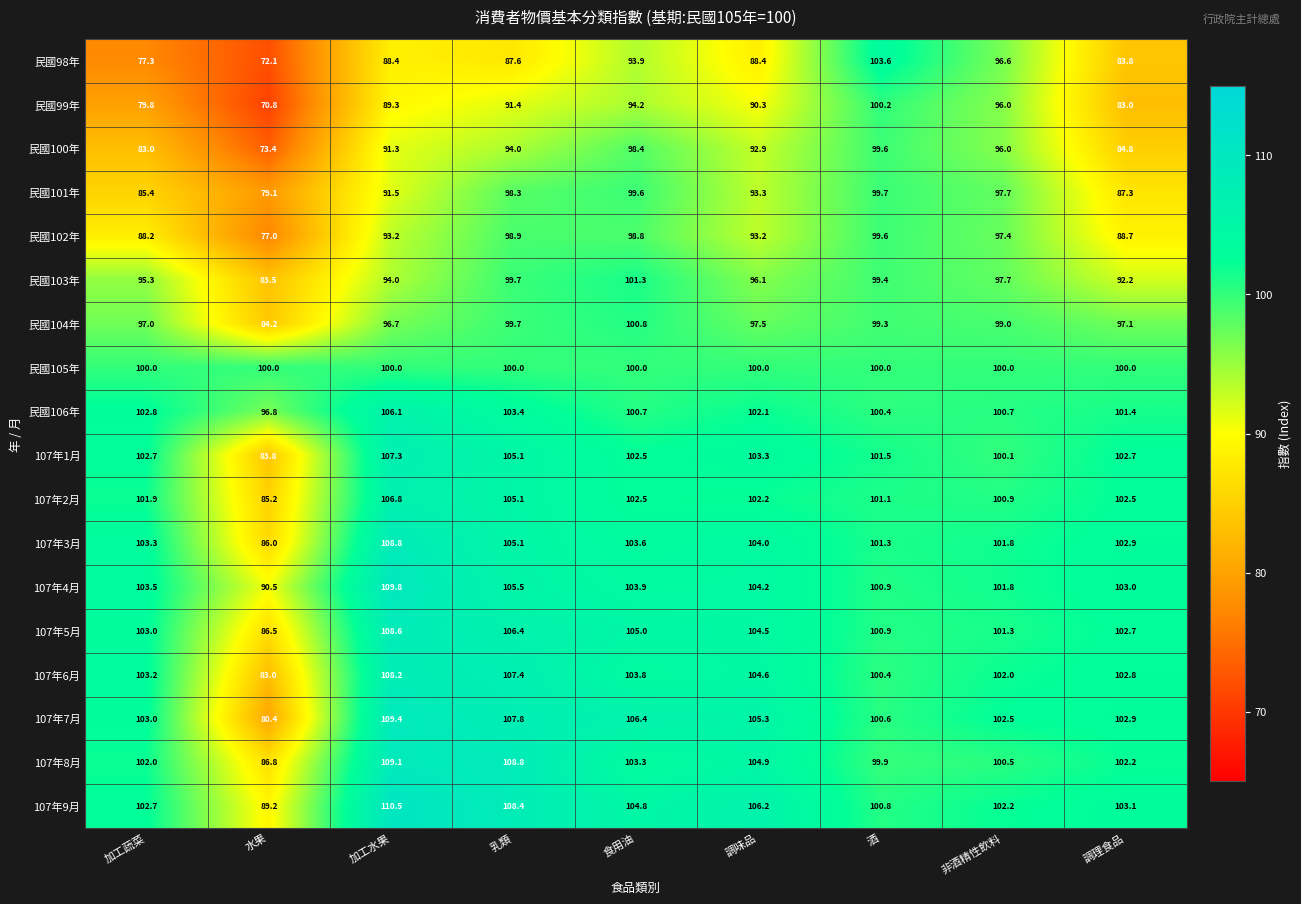

What is the sum of all 107年5月 values?

918.9